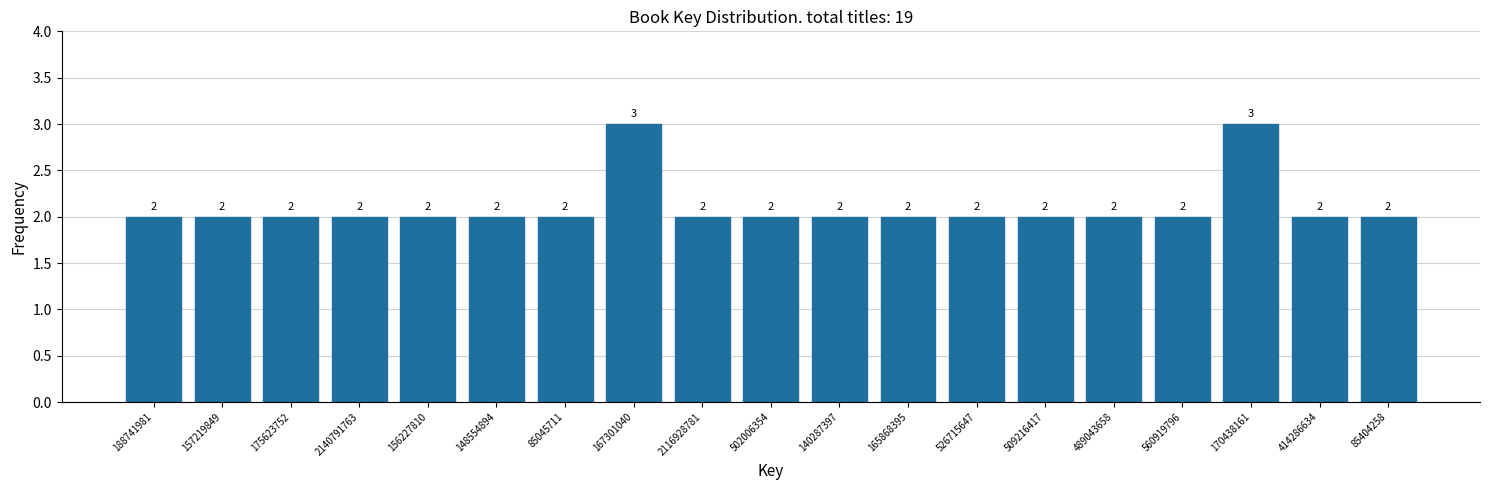

Reading right to left, transcribe all the data shown in this chart.

2	2	3	2	2	2	2	2	2	2	2	3	2	2	2	2	2	2	2